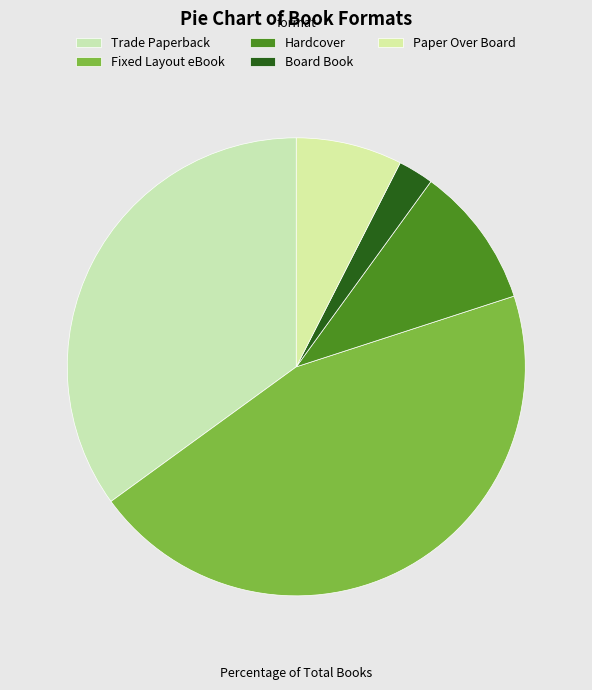

What percentage is NOT represented by Trade Paperback?

65.0%